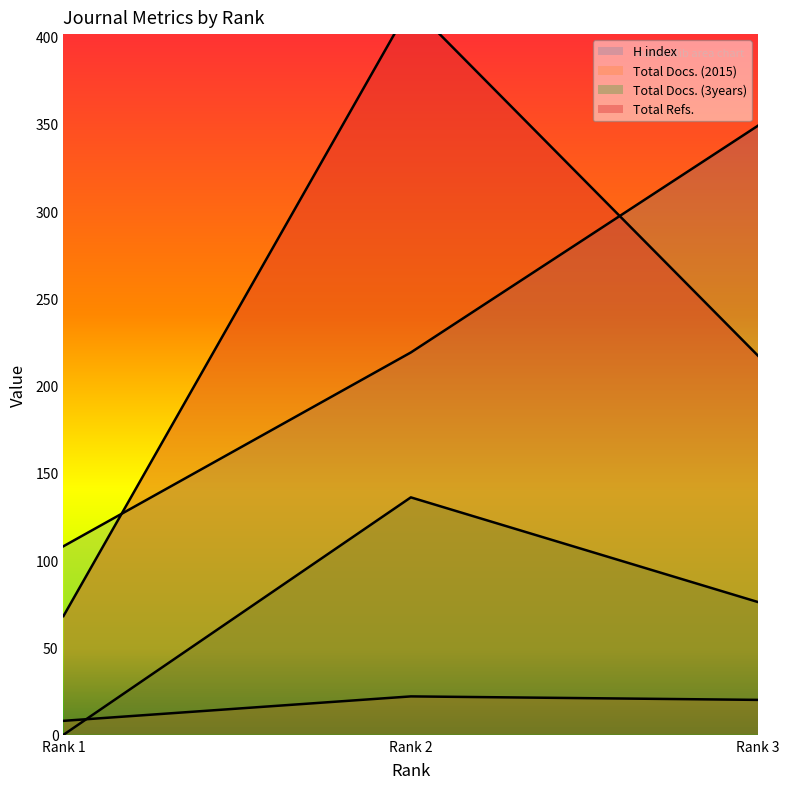

How many lines are shown in the chart?

4